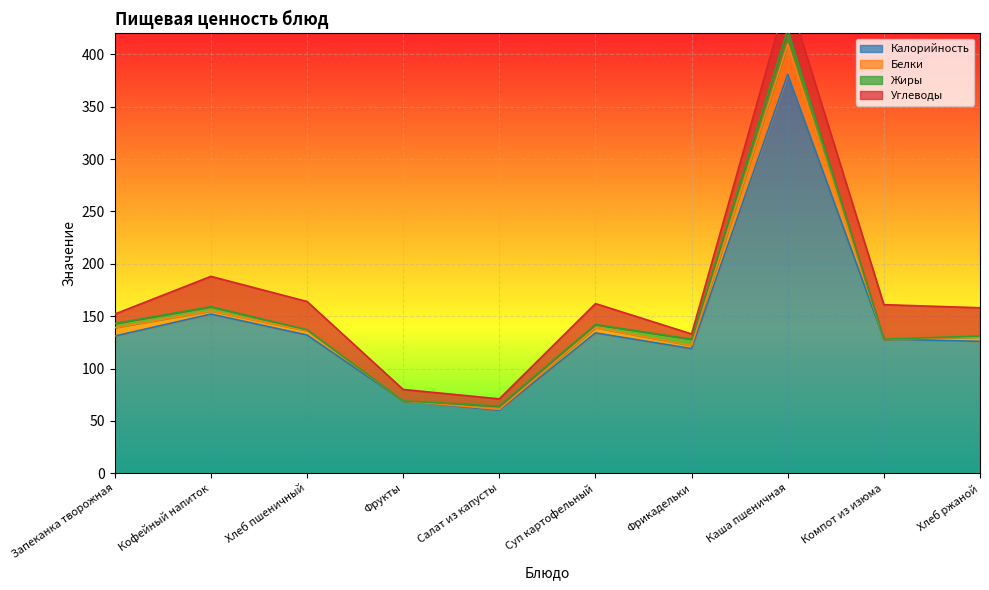

The value of Белки at Кофейный напиток is 5. True or false?

False